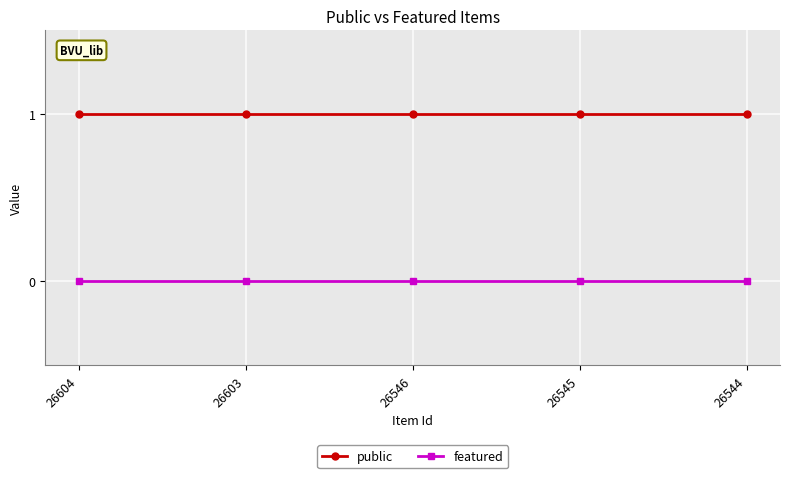

What is the difference between the highest and lowest values at 26544?

1